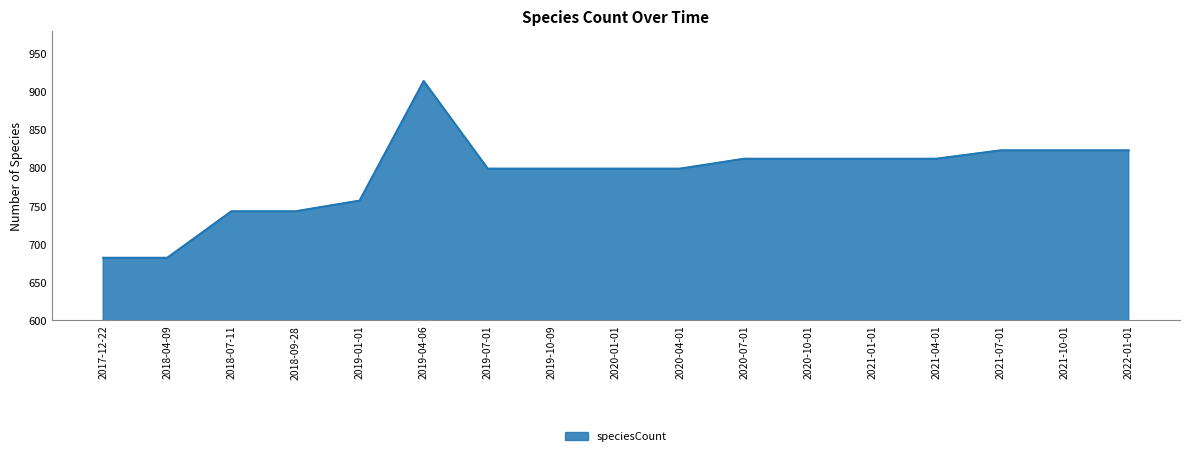

Does the chart have visible grid lines?

Yes